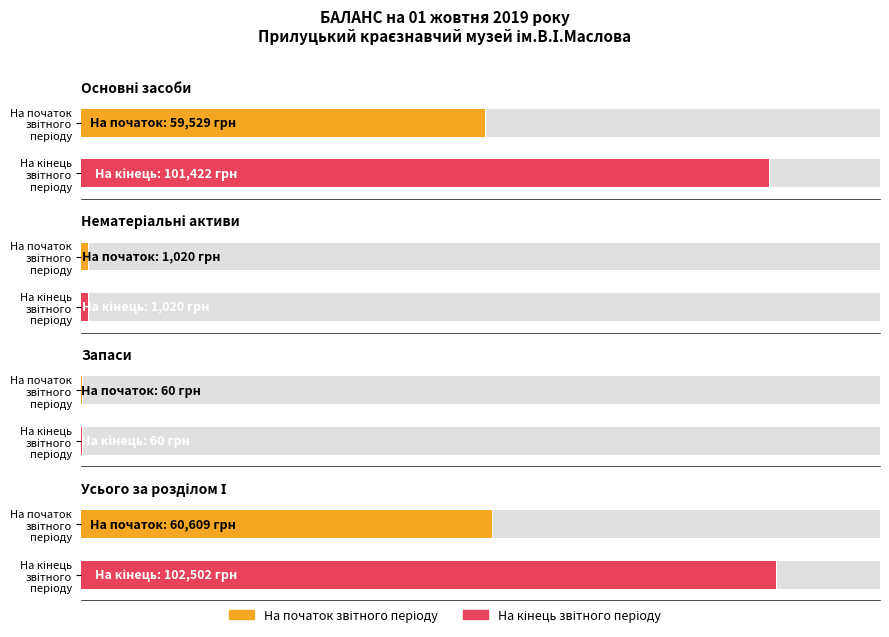

Does the chart contain stacked bars?

No